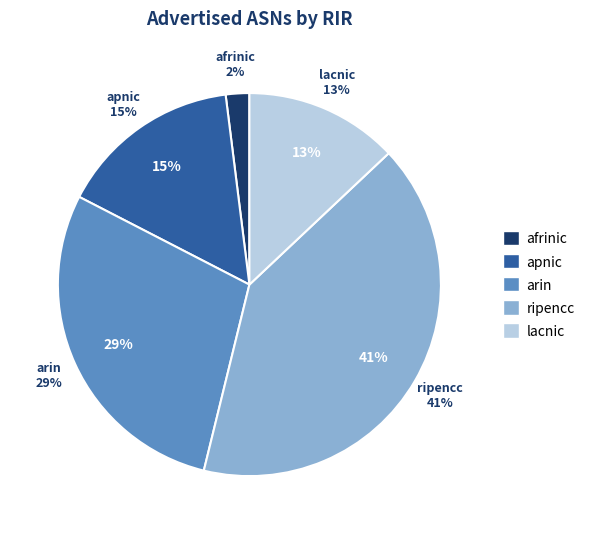

Between arin and afrinic, which is larger?

arin